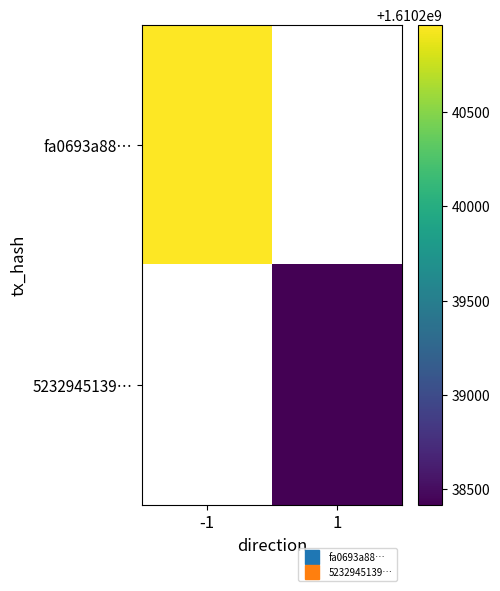

Rank the categories by fa0693a88… value from highest to lowest.

-1, 1